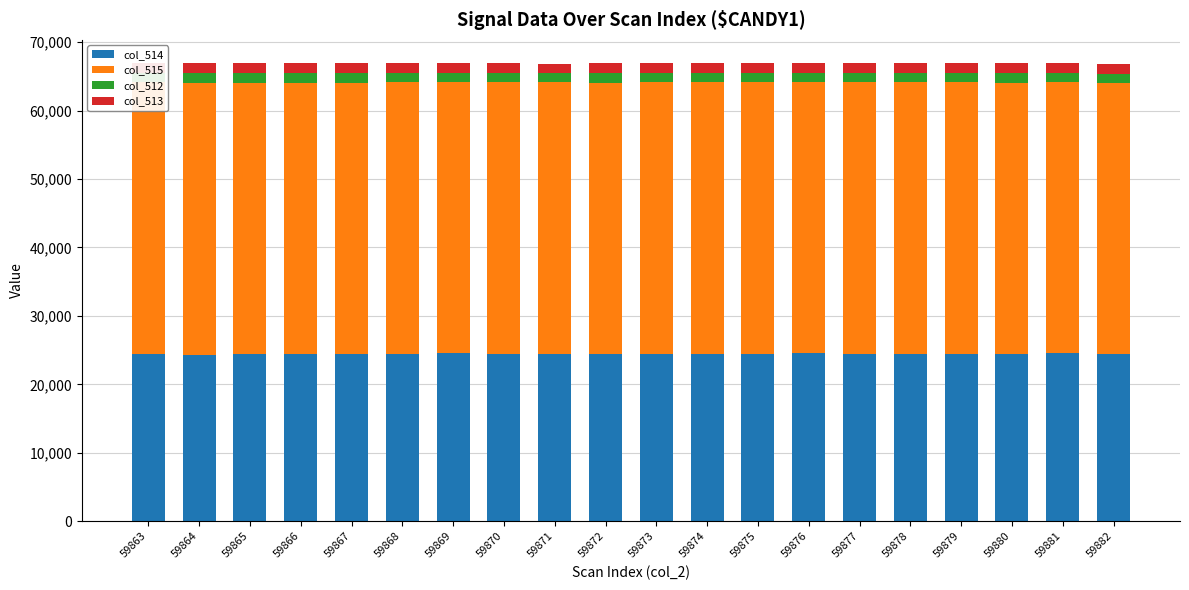

What is the highest value of the col_514 series?

24544